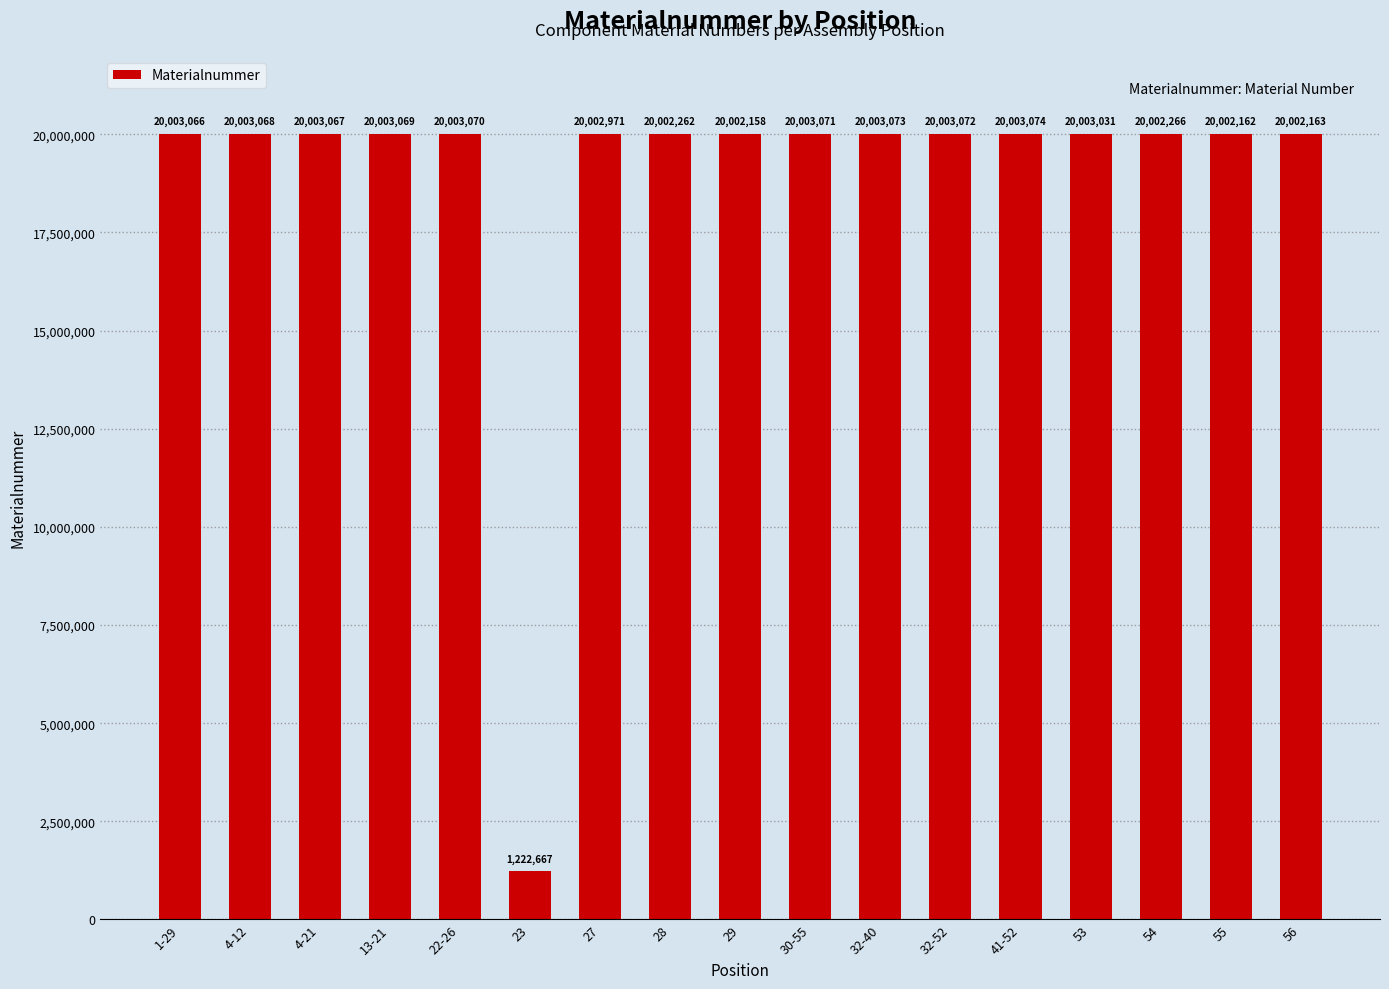

Are the bars horizontal?

No